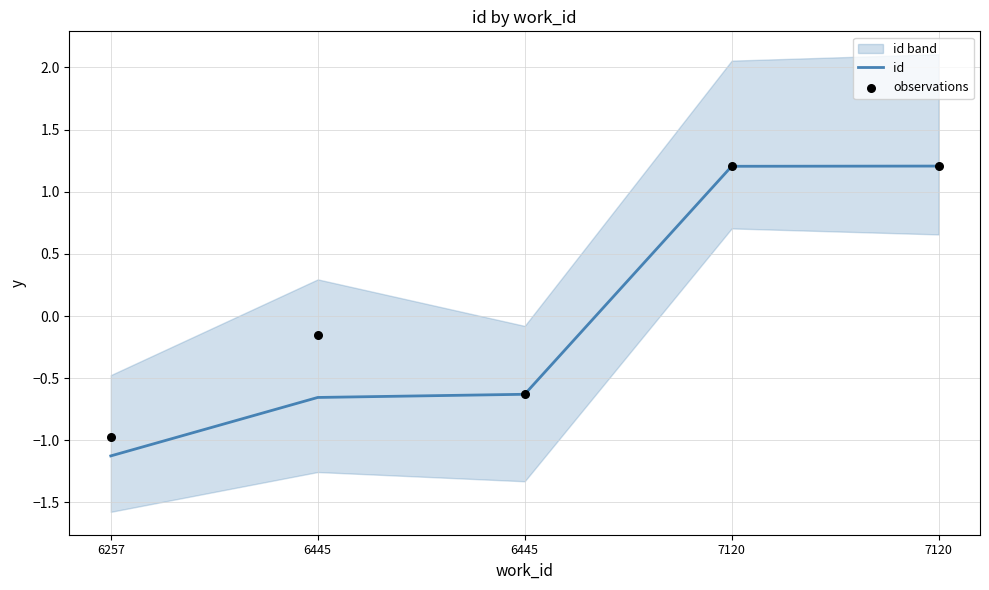

What is the total value across all series at 6445?

-0.8